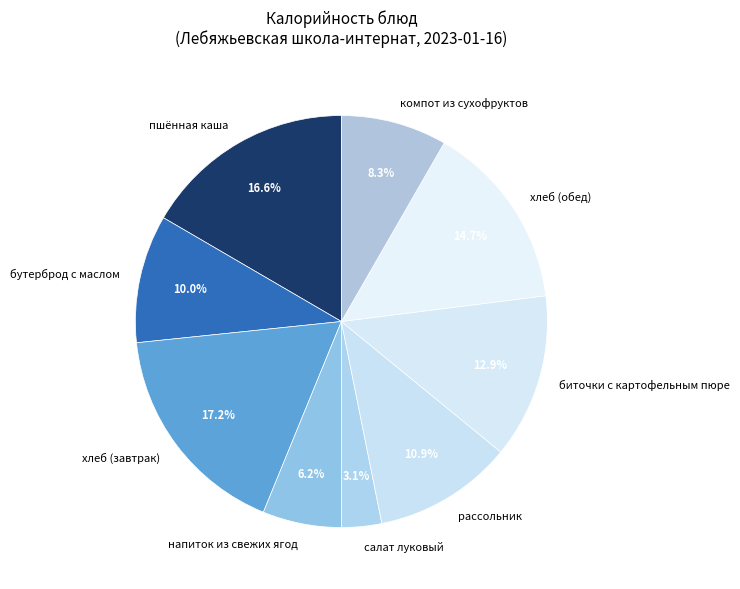

What is the smallest slice in the pie chart?

салат луковый